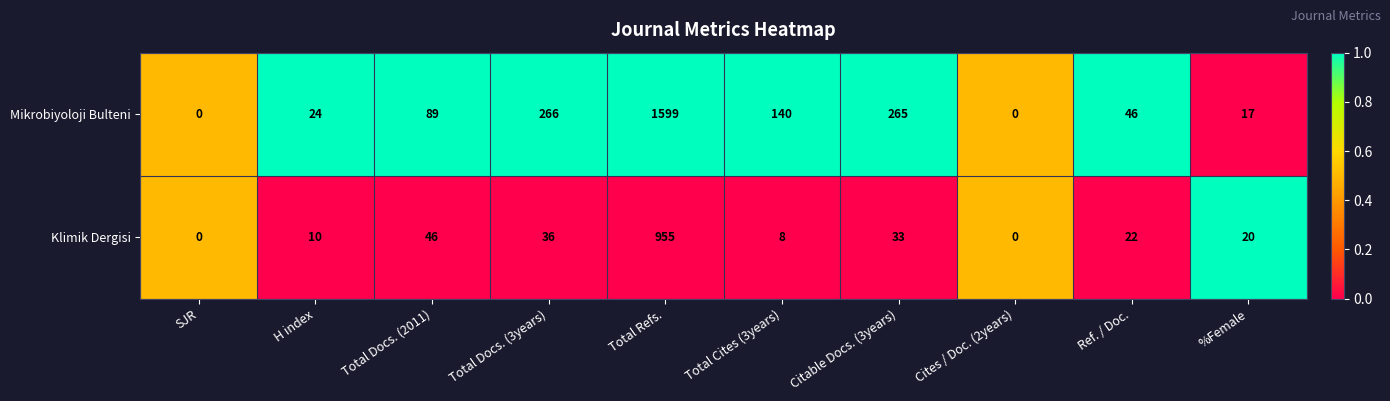

What is the difference between the maximum and minimum values in the Klimik Dergisi series?

955